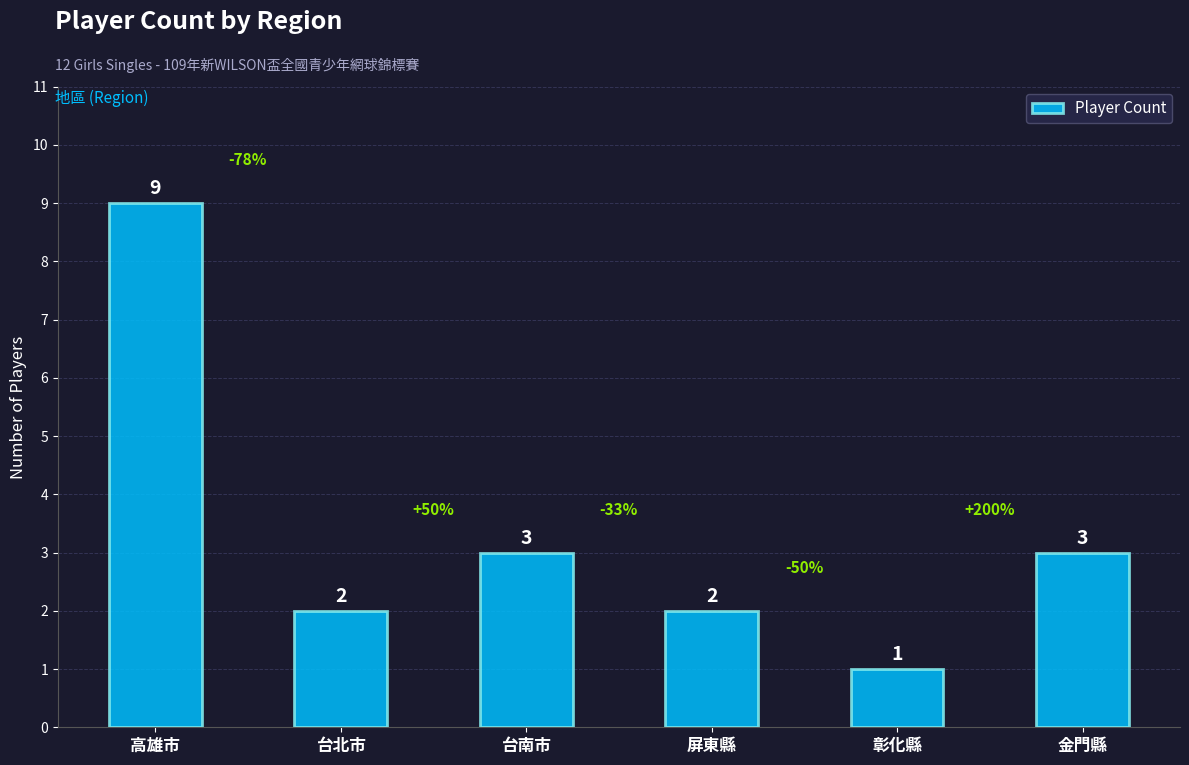

What is the change in value from 高雄市 to 台北市?

-7